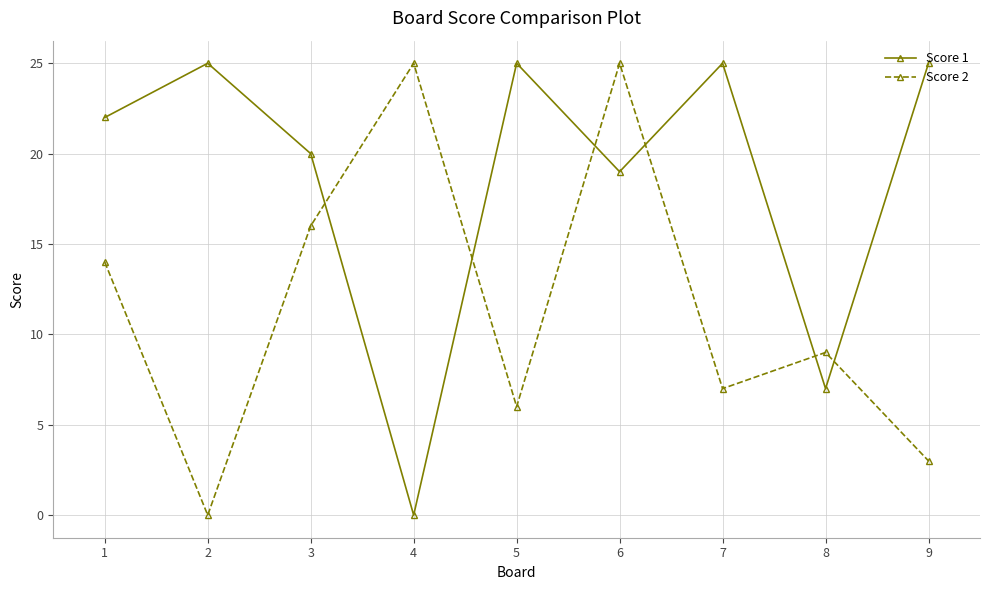

What is the approximate value of Score 2 at 7?

7